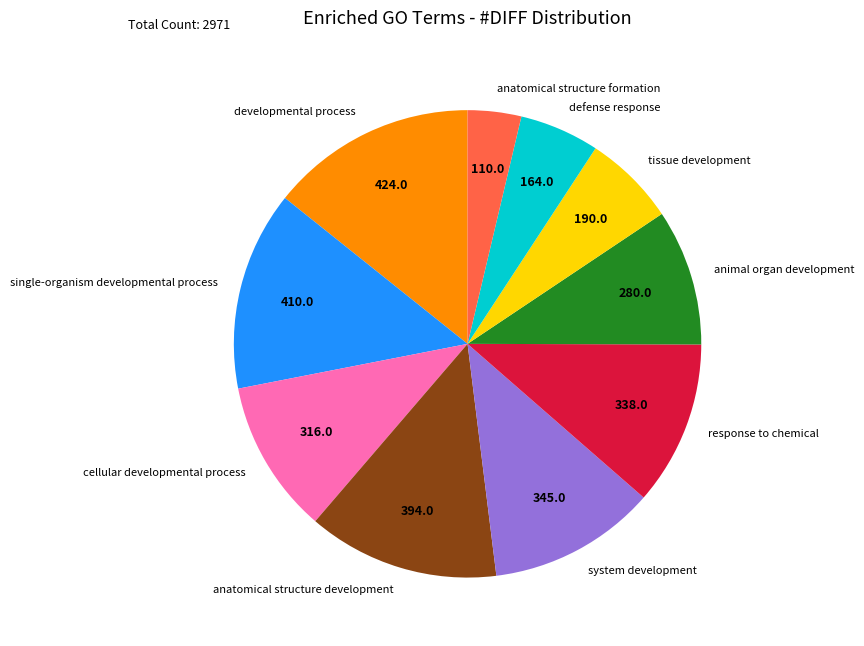

Which category has the smallest portion of the pie?

anatomical structure formation